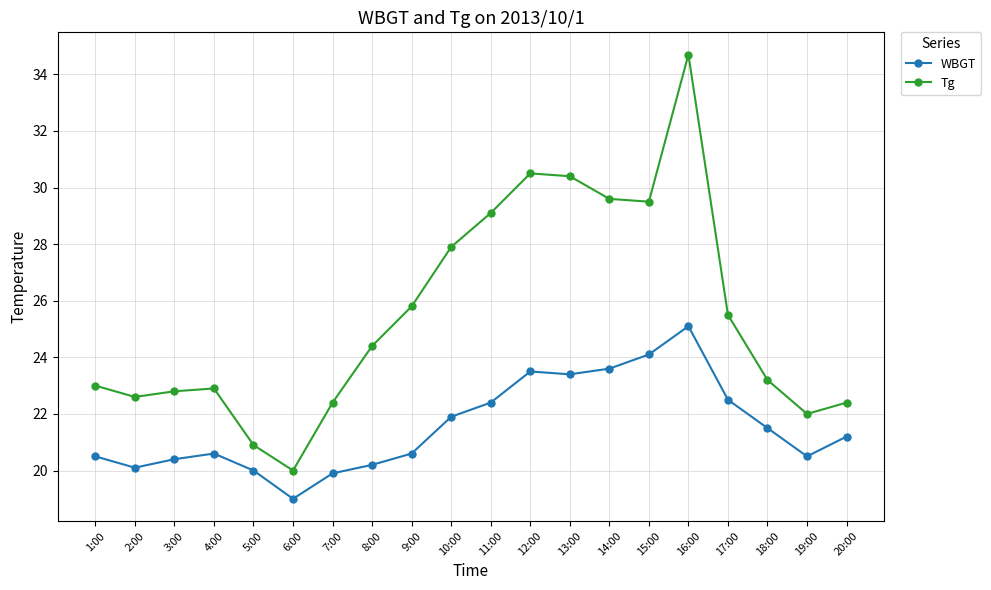

What is the difference between the maximum and minimum values in the Tg series?

14.7